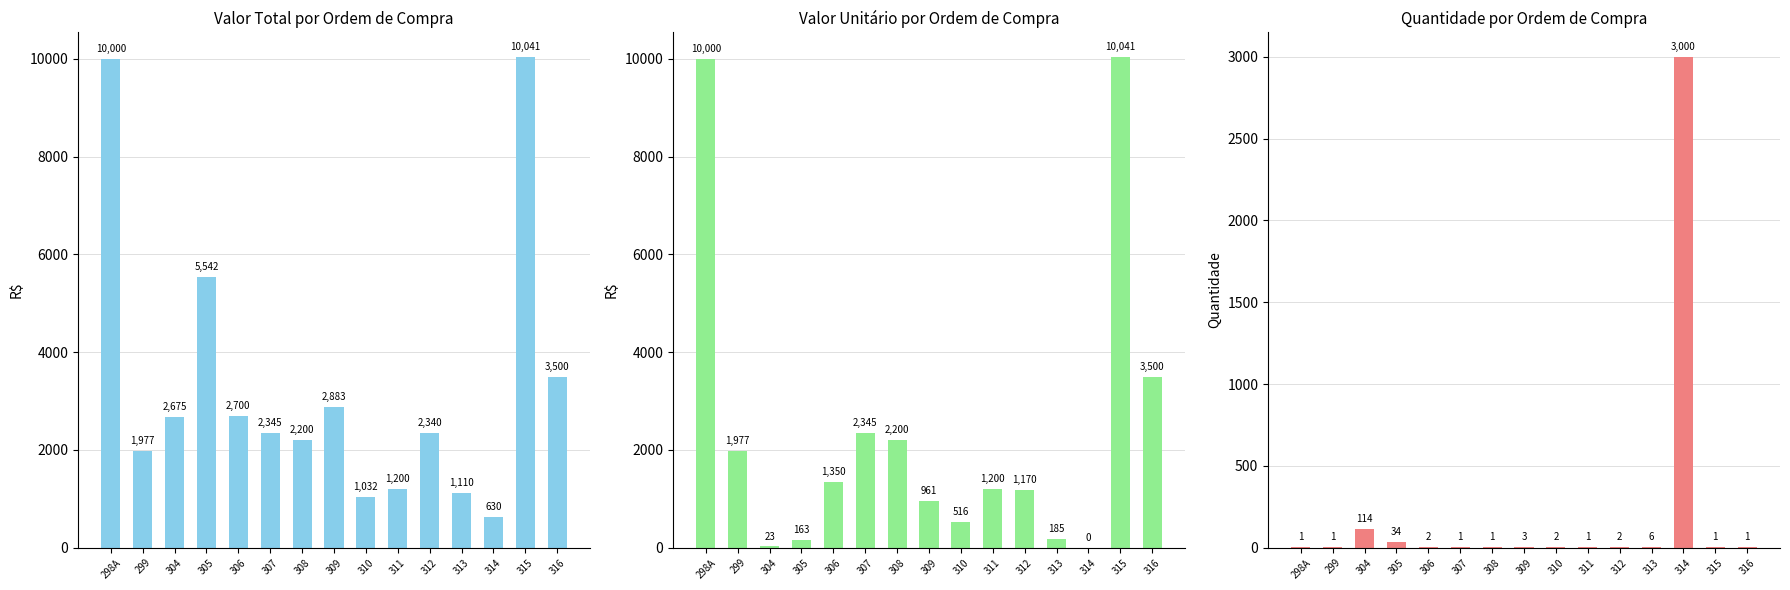

What position from the right is 315?

2